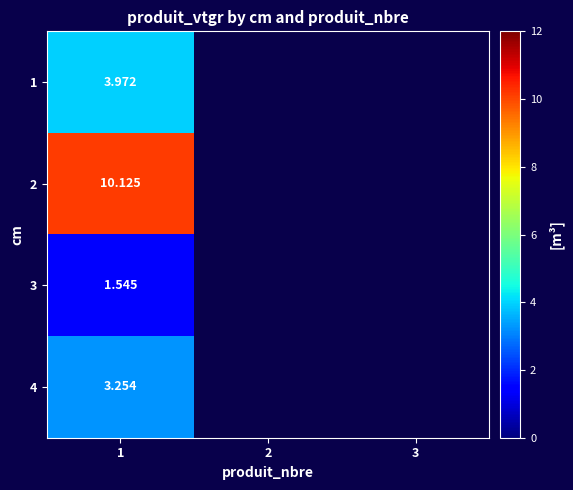

At how many categories does at least one series exceed 2?

1